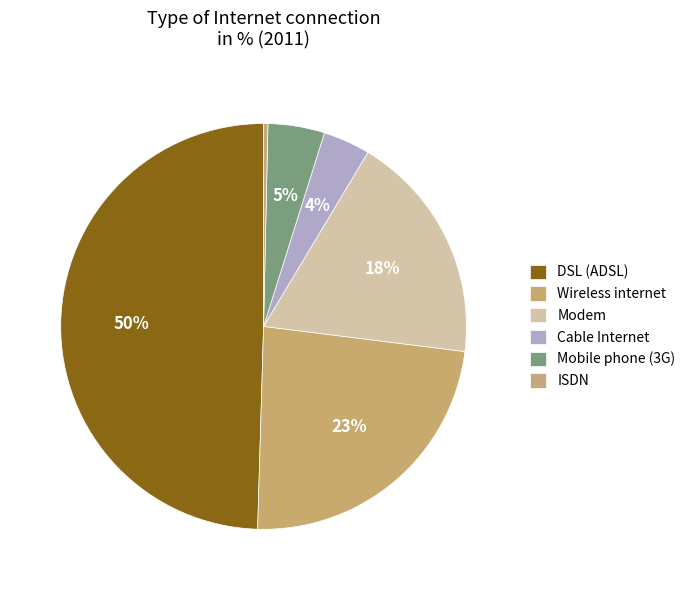

To the nearest percent, what is the difference between the largest and smallest slice percentages?

49%